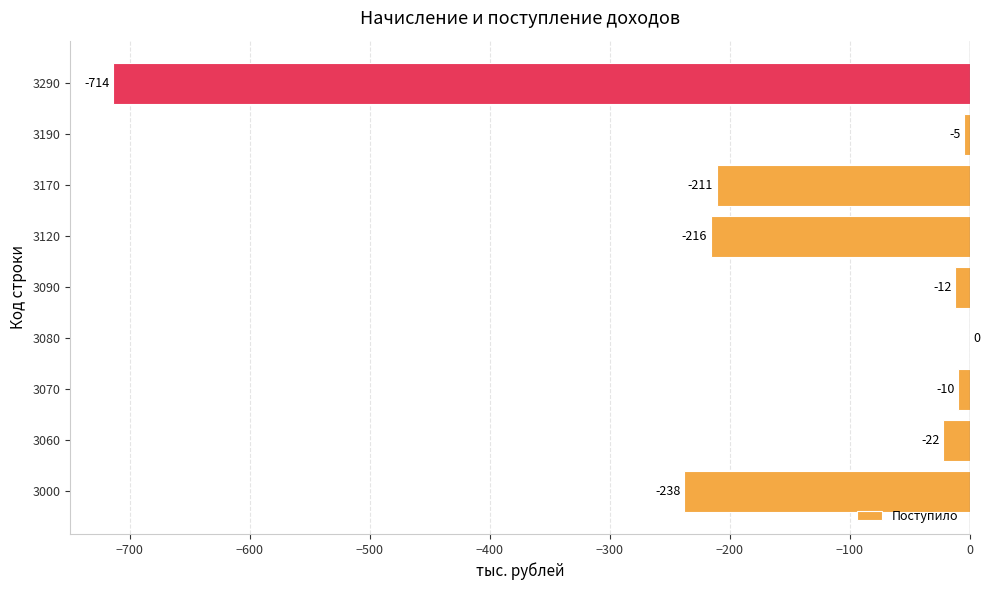

What is the sum of the values at 3070 and 3170?

-221